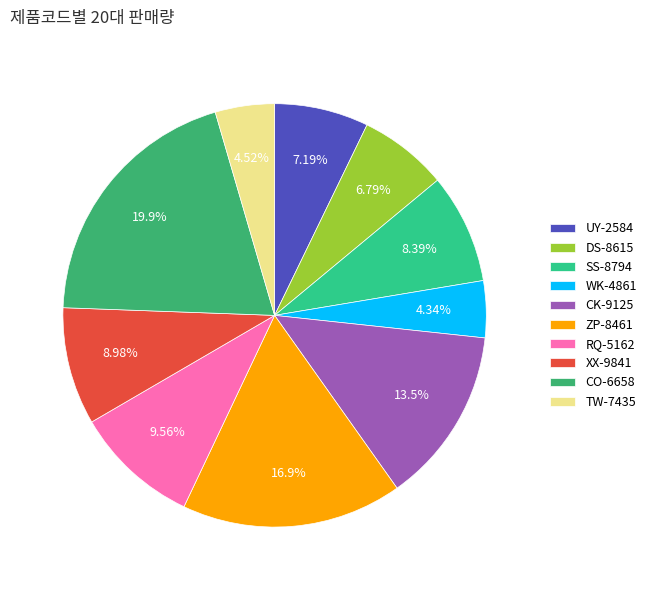

Rank the categories by value from lowest to highest.

WK-4861, TW-7435, DS-8615, UY-2584, SS-8794, XX-9841, RQ-5162, CK-9125, ZP-8461, CO-6658